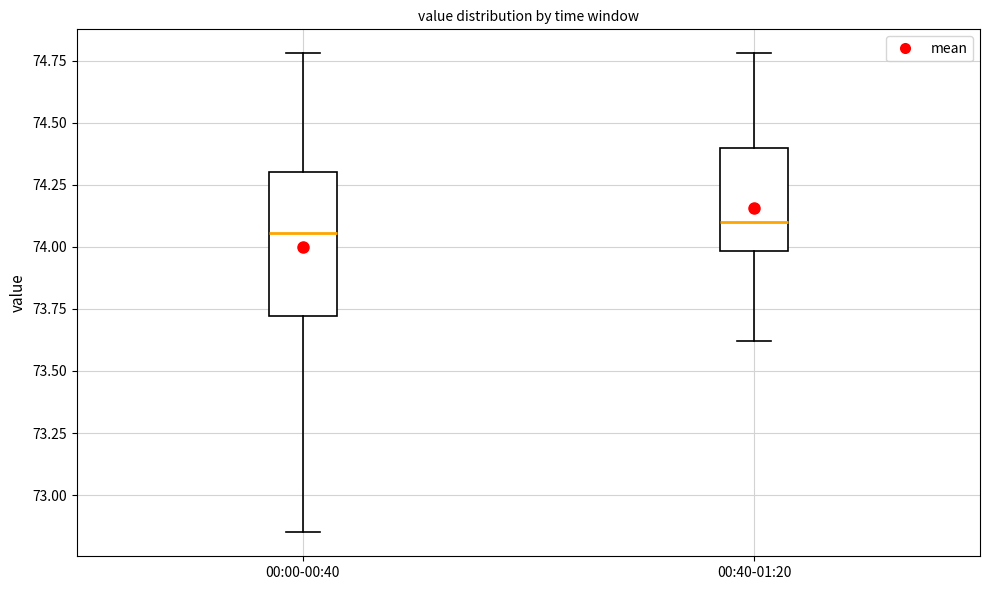

Comparing the boxes themselves (not the whiskers), which one is the tallest?

00:00-00:40